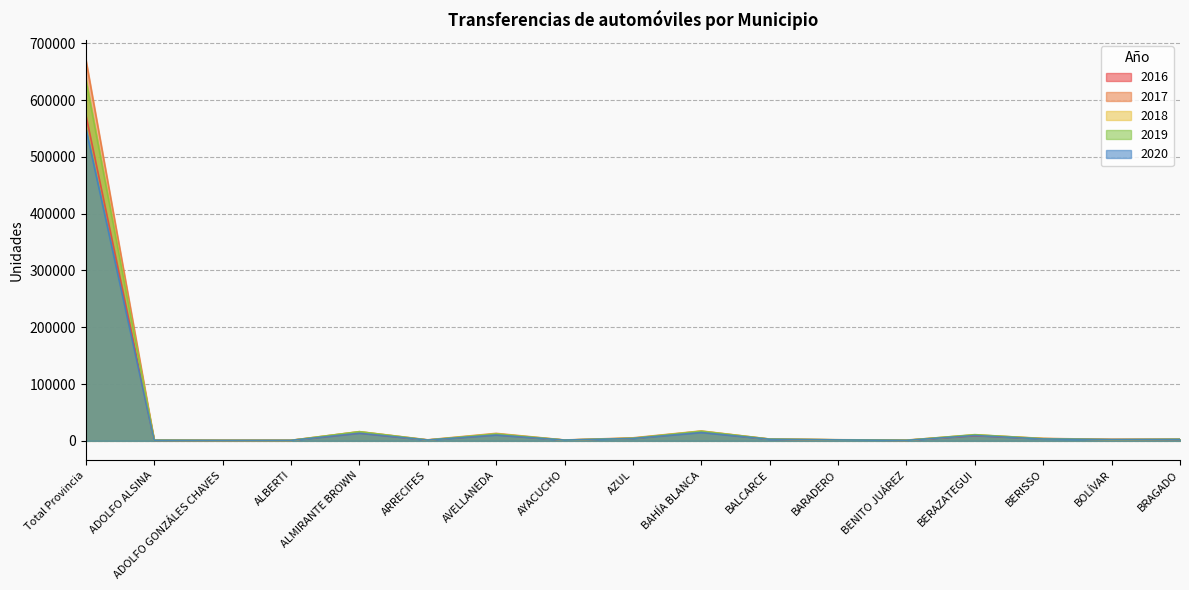

Reading right to left, transcribe all the data shown in this chart.

2016: 2384	2182	3743	9071	872	1653	2800	15542	4328	1268	10736	1413	13743	808	707	939	574767
2017: 2895	2607	4232	10475	1275	1937	3117	17359	5272	1486	13143	1774	16182	954	956	1190	672125
2018: 2721	2177	4002	10373	911	1682	3057	16991	4668	1302	12403	1468	15933	710	699	1049	638871
2019: 2640	2091	3726	10892	956	1817	3024	16838	4513	1345	12099	1419	16106	794	783	1047	636436
2020: 2451	2179	3252	9384	822	1612	2731	14746	4166	1298	10266	1369	13481	774	708	933	550742